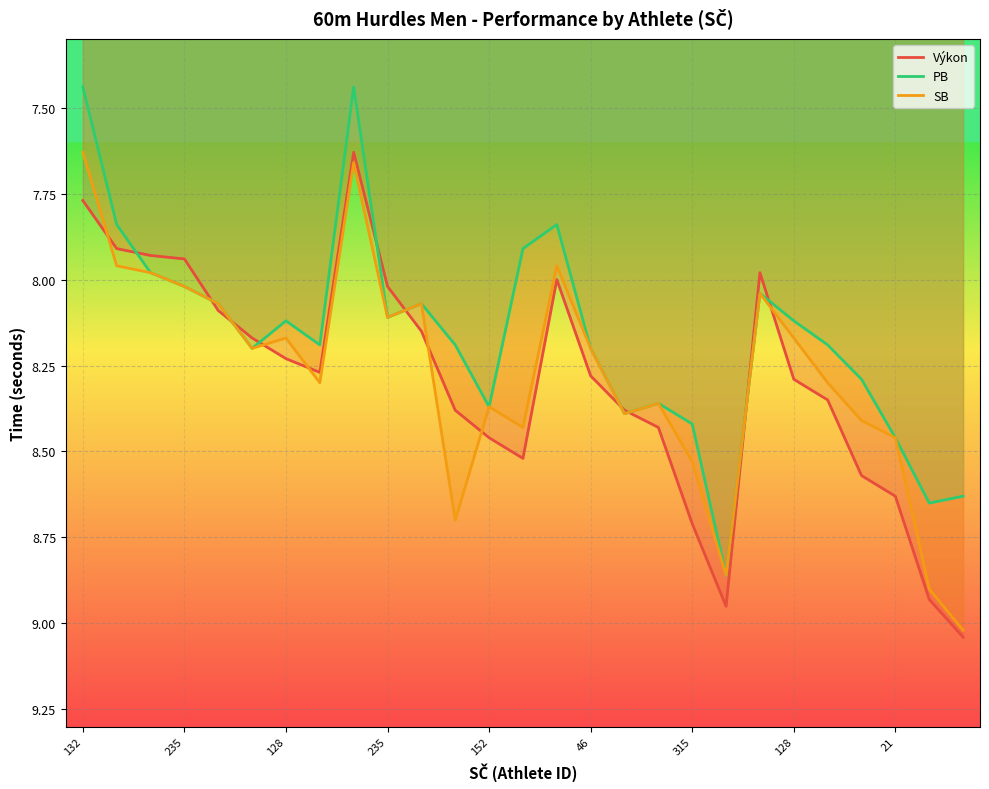

What is the sum of the SB values at 16 and 14?

16.4